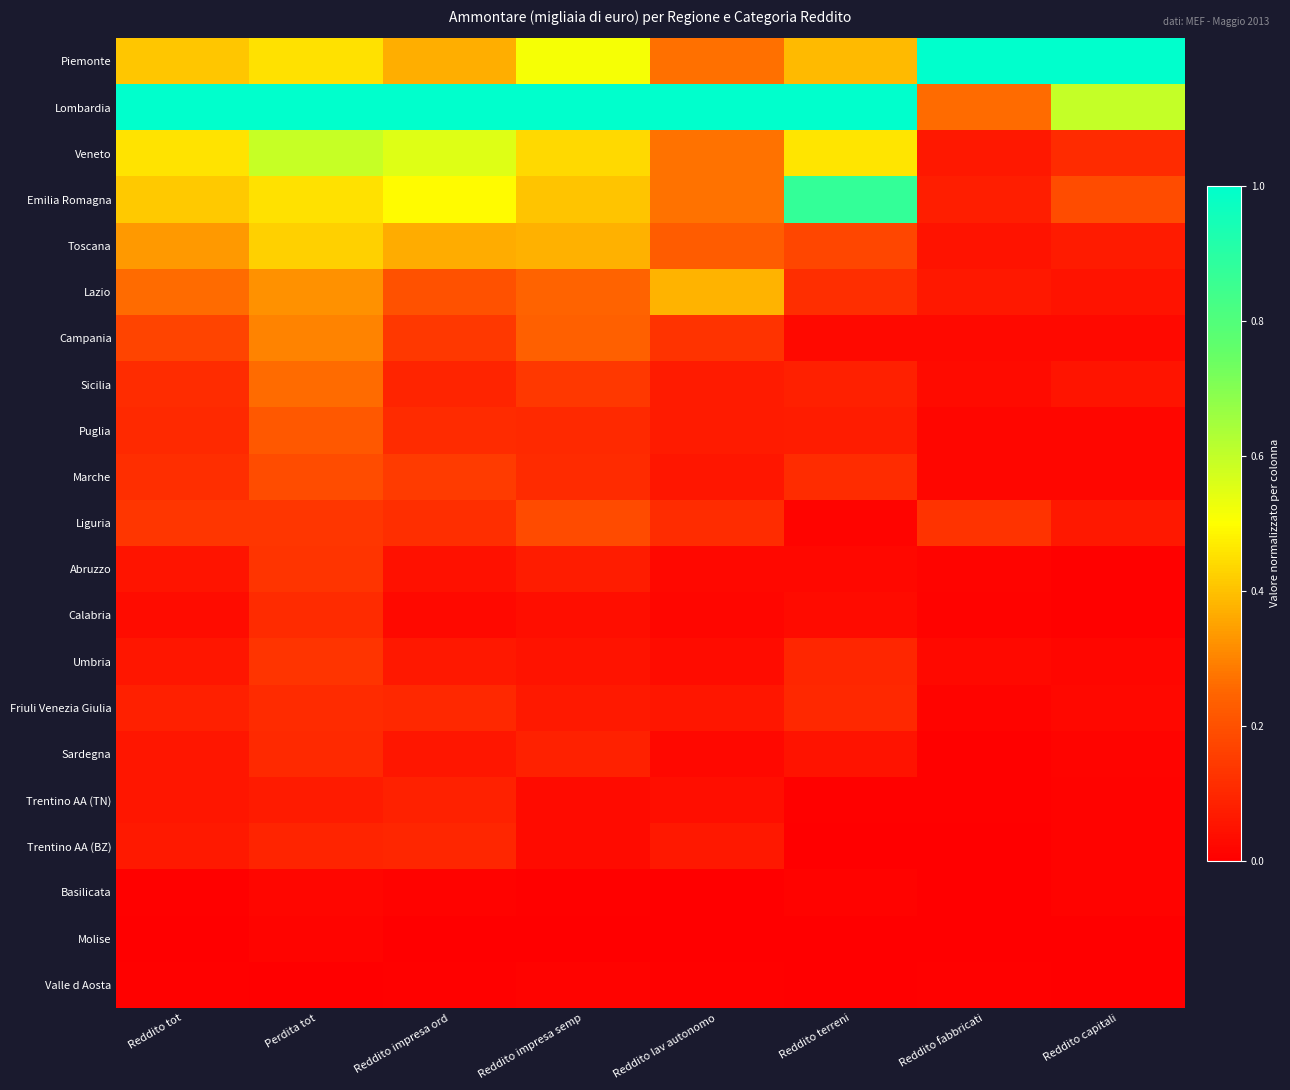

At which category does the chart reach its minimum across all series?

Reddito fabbricati